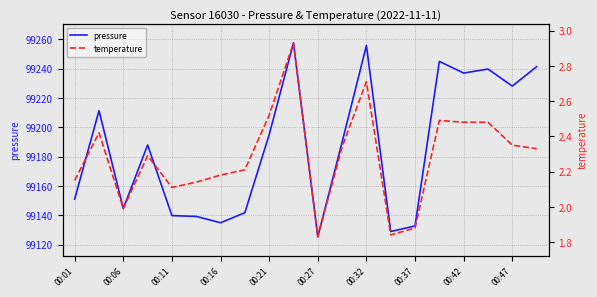

How many lines are shown in the chart?

2